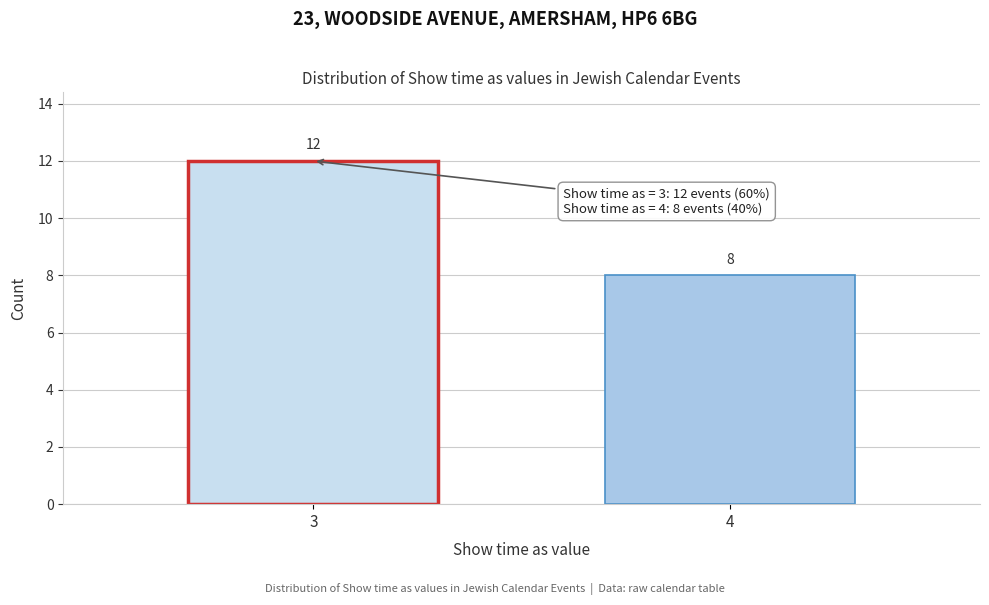

Reading right to left, extract all data points from this chart.

8	12